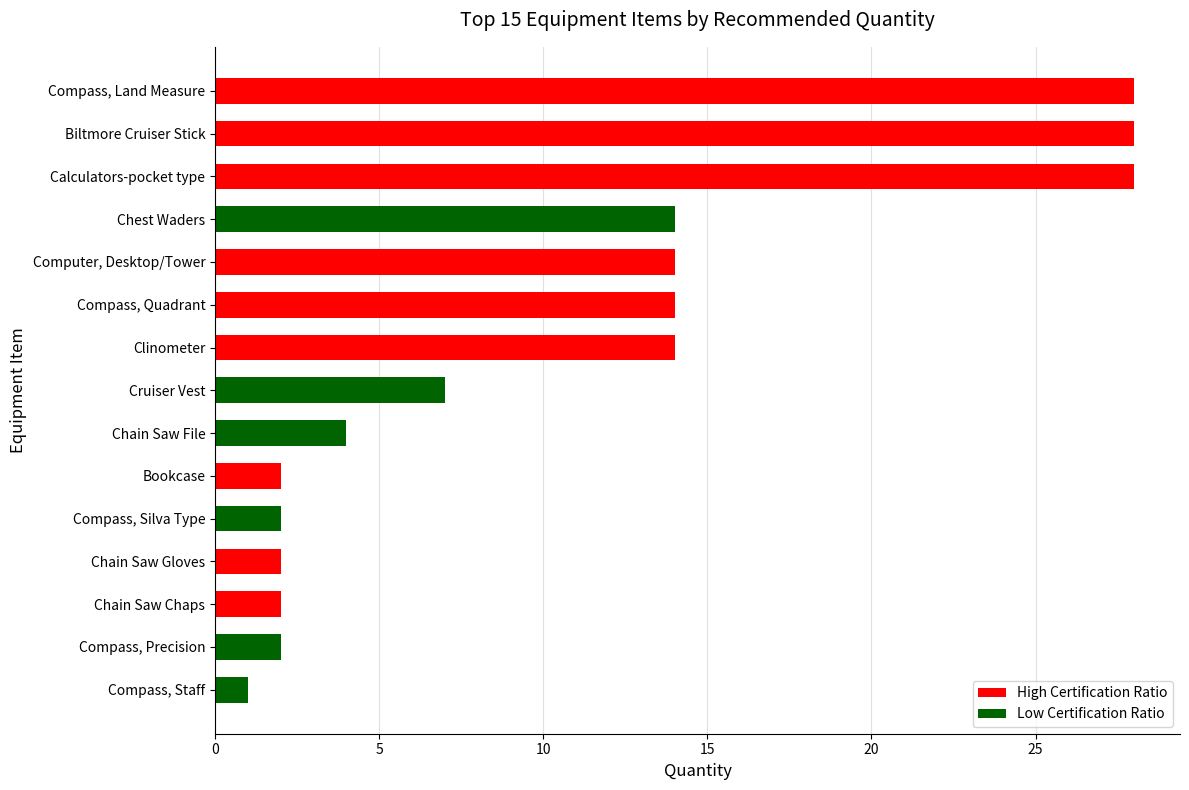

Which has a higher value, Computer, Desktop/Tower or Compass, Precision?

Computer, Desktop/Tower